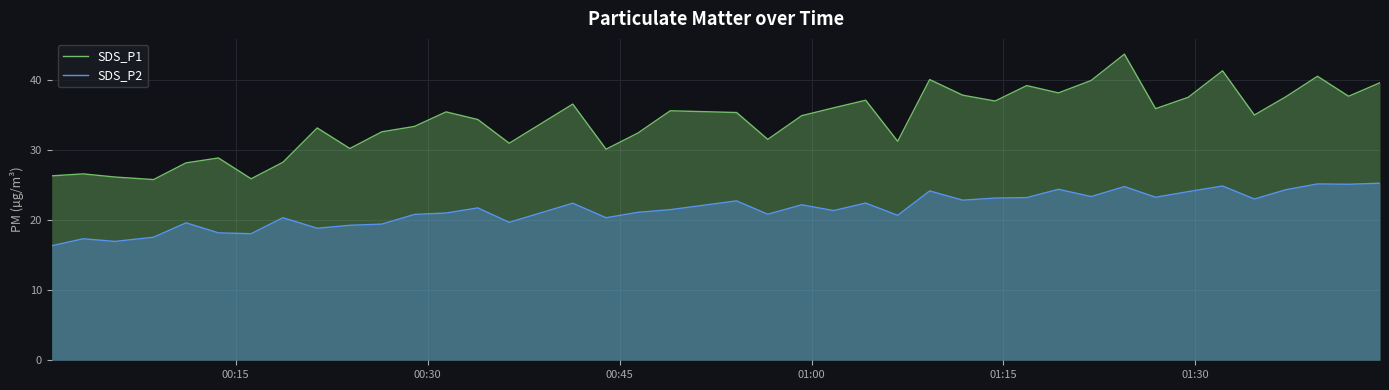

What is the greatest value displayed?

43.6